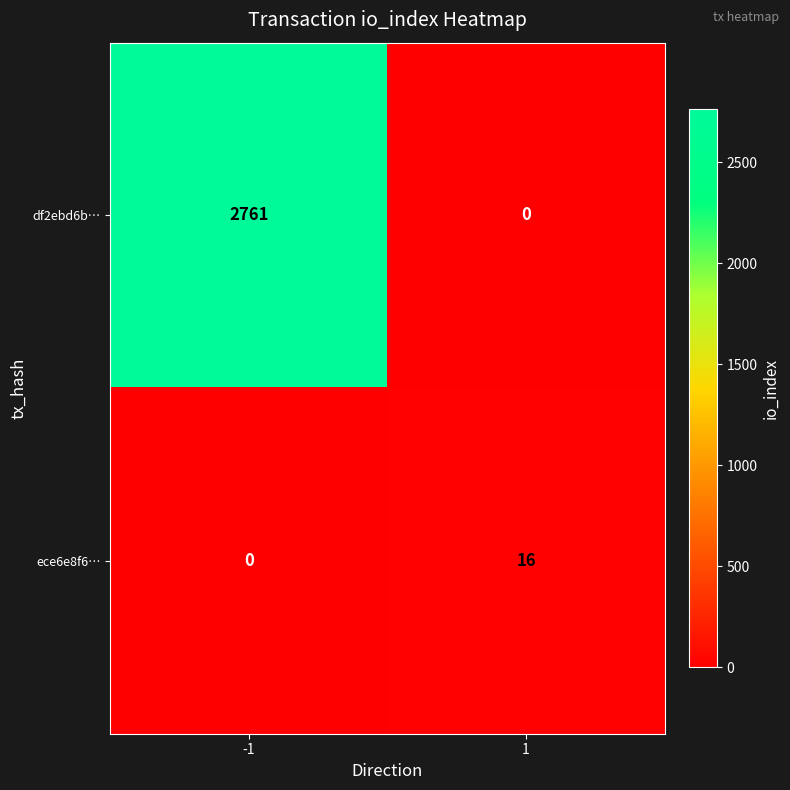

What is the approximate value of df2ebd6b… at -1, to the nearest 10?

2760